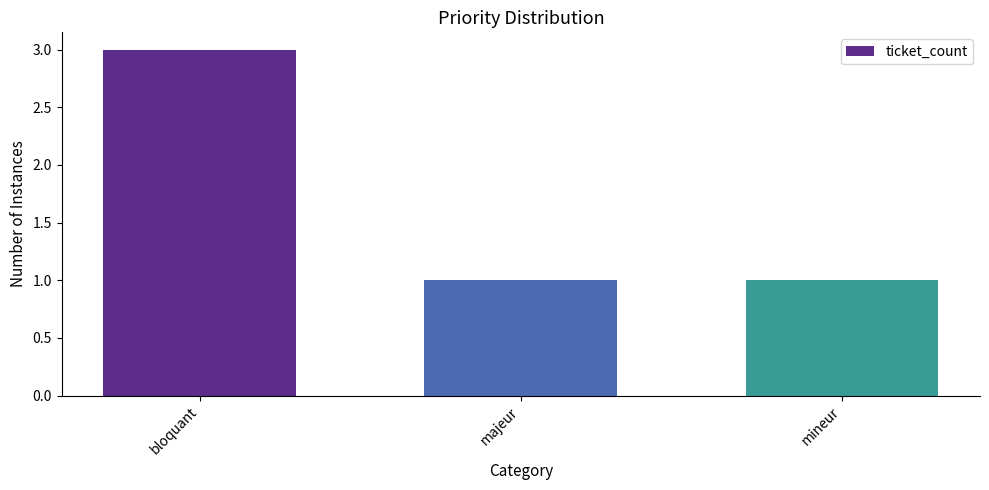

What is the greatest value displayed?

3